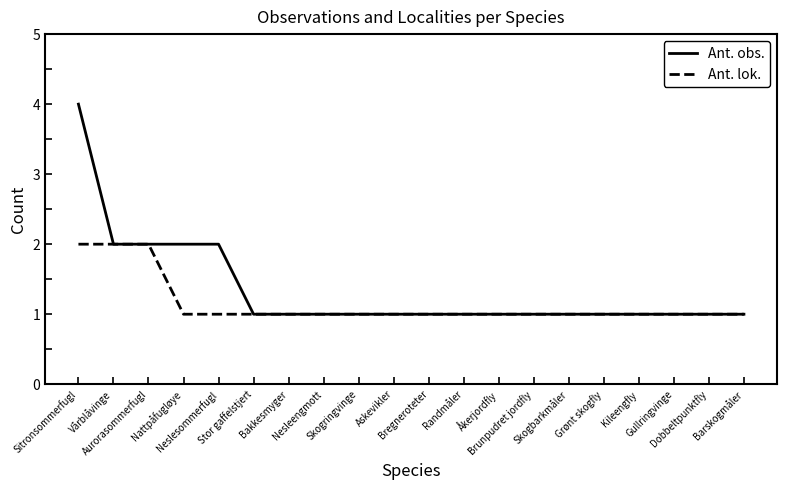

What is the difference between the maximum and minimum values in the Ant. obs. series?

3